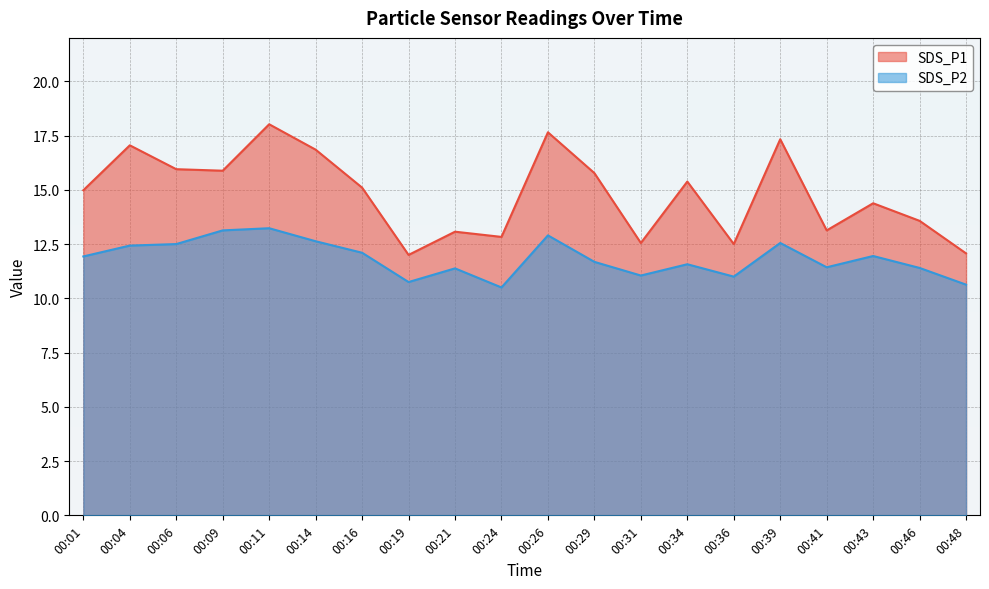

Which series has the widest spread of values?

SDS_P1